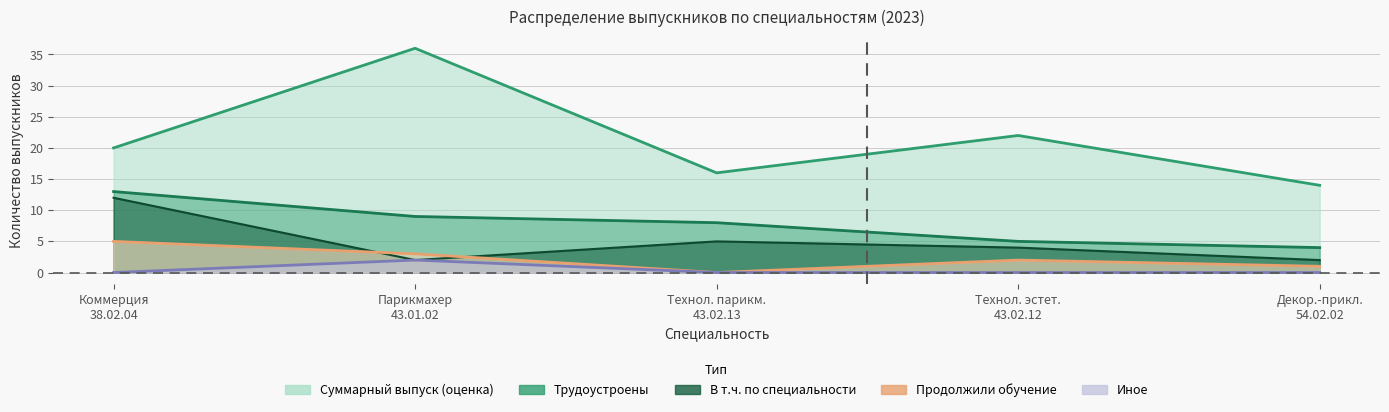

What is the average value of the Трудоустроены series?

8